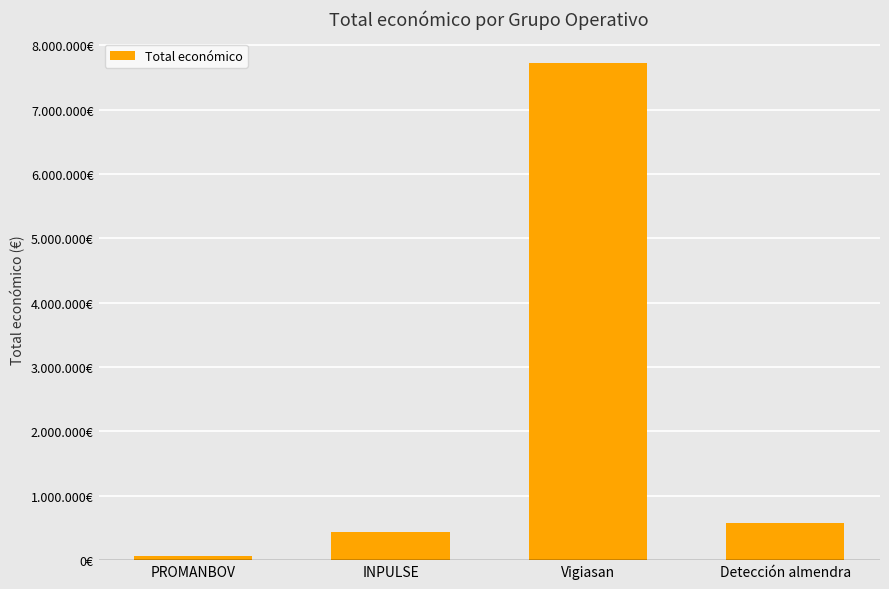

How many bars are there in total?

4